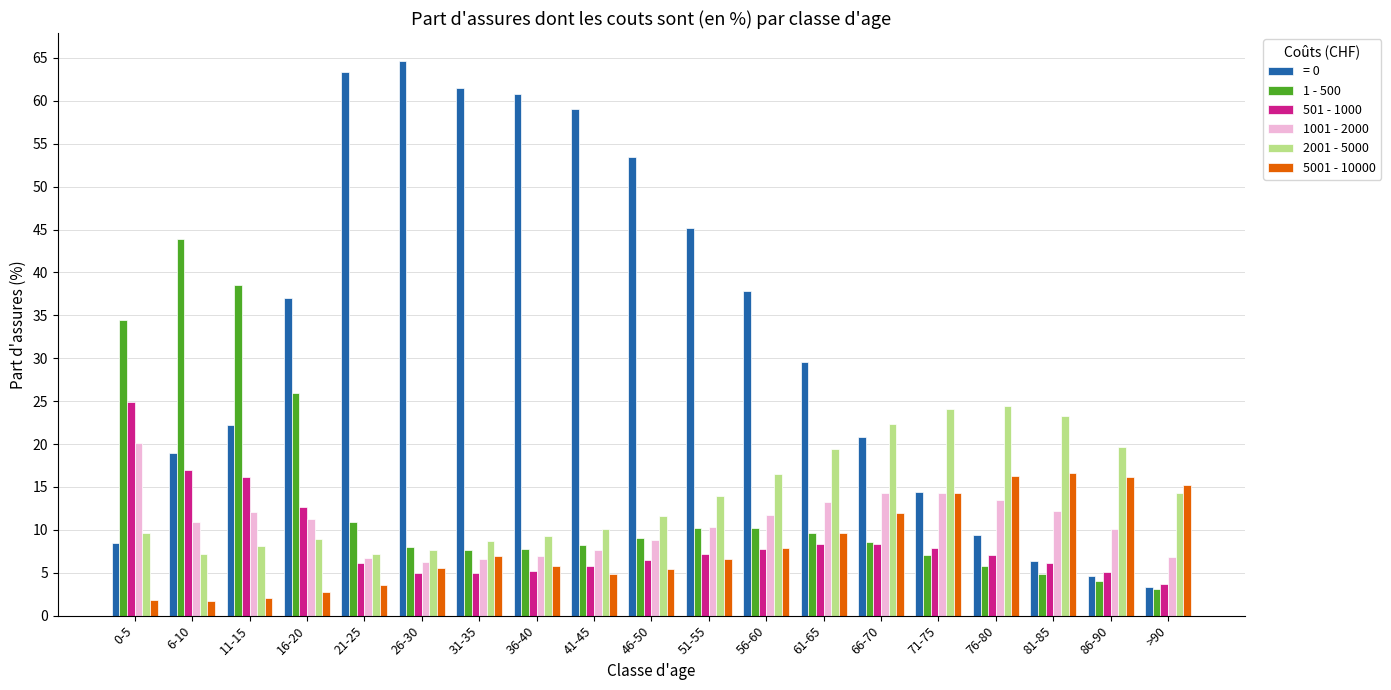

How many bars are there in total?

114